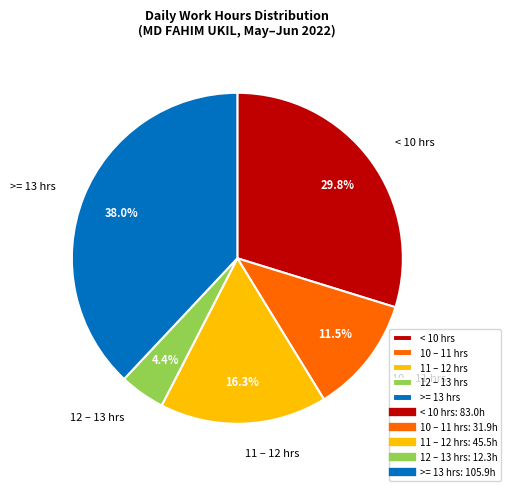

Is there a majority slice in this chart?

No